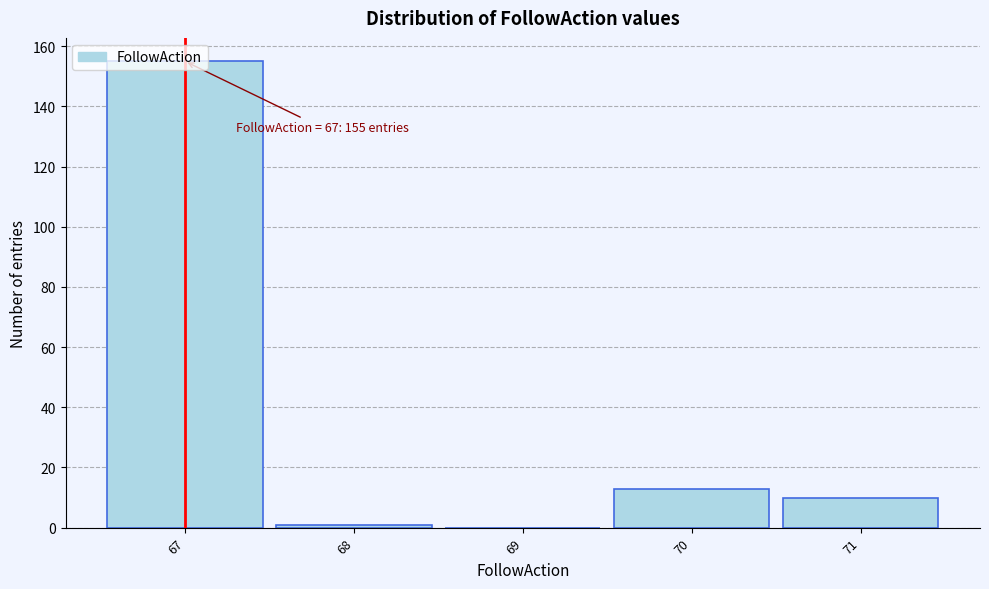

Which range on the x-axis has the tallest bar?

66.5 to 67.5